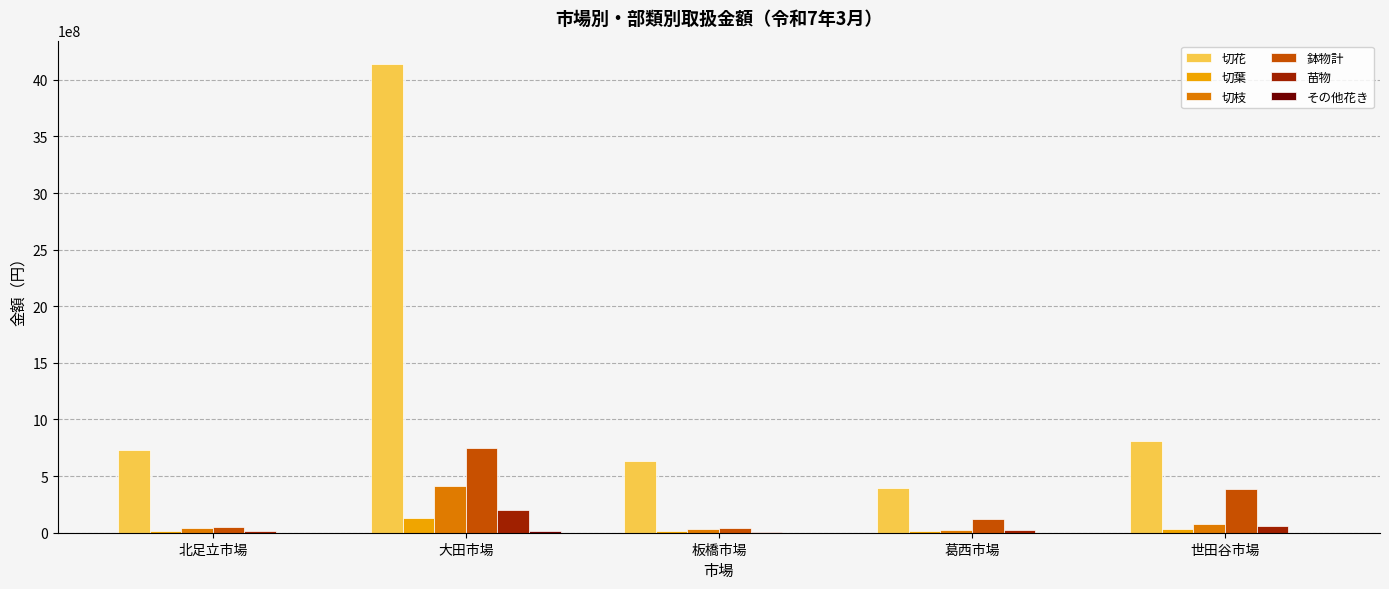

Where is 切枝 nearest to the value 218341389?

世田谷市場